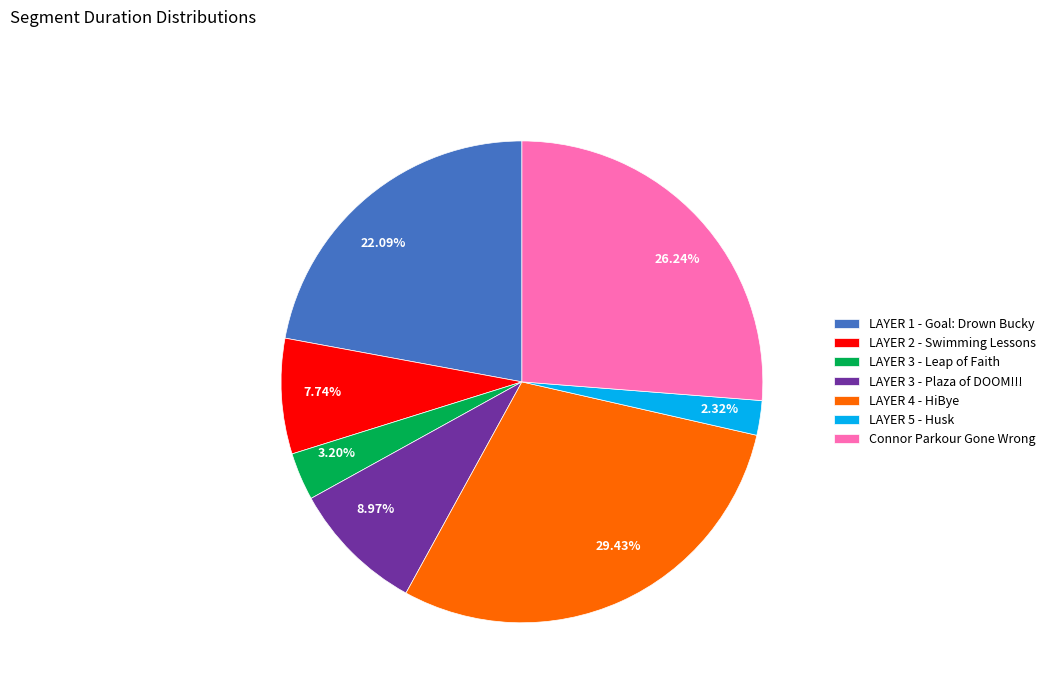

Rank the categories by value from lowest to highest.

LAYER 5 - Husk, LAYER 3 - Leap of Faith, LAYER 2 - Swimming Lessons, LAYER 3 - Plaza of DOOM!!!, LAYER 1 - Goal: Drown Bucky, Connor Parkour Gone Wrong, LAYER 4 - HiBye